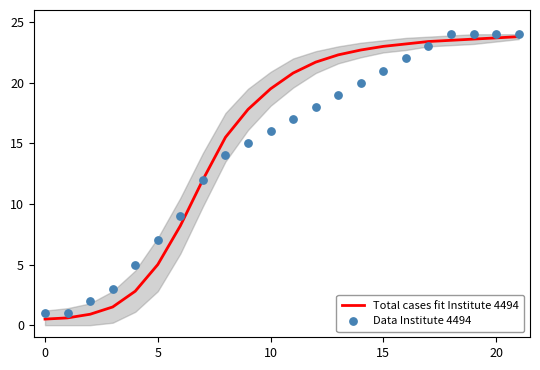

The Total cases fit Institute 4494 series shows 0.5 at 0. True or false?

True